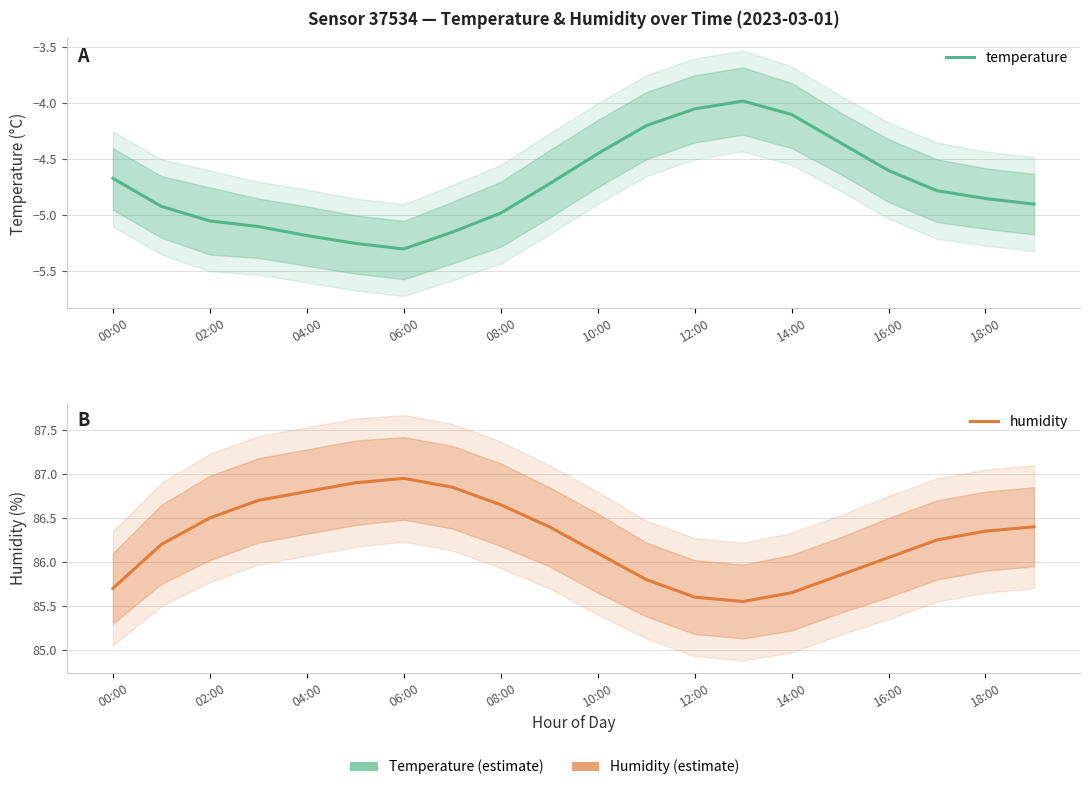

Where is the first local minimum for humidity?

13